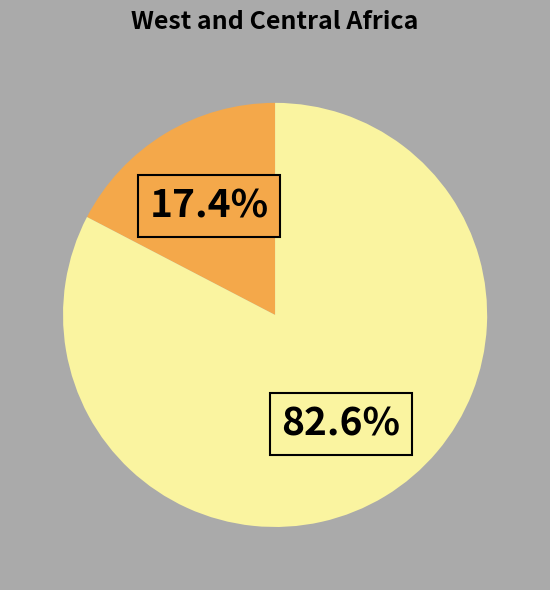

Is there a majority slice in this chart?

Yes